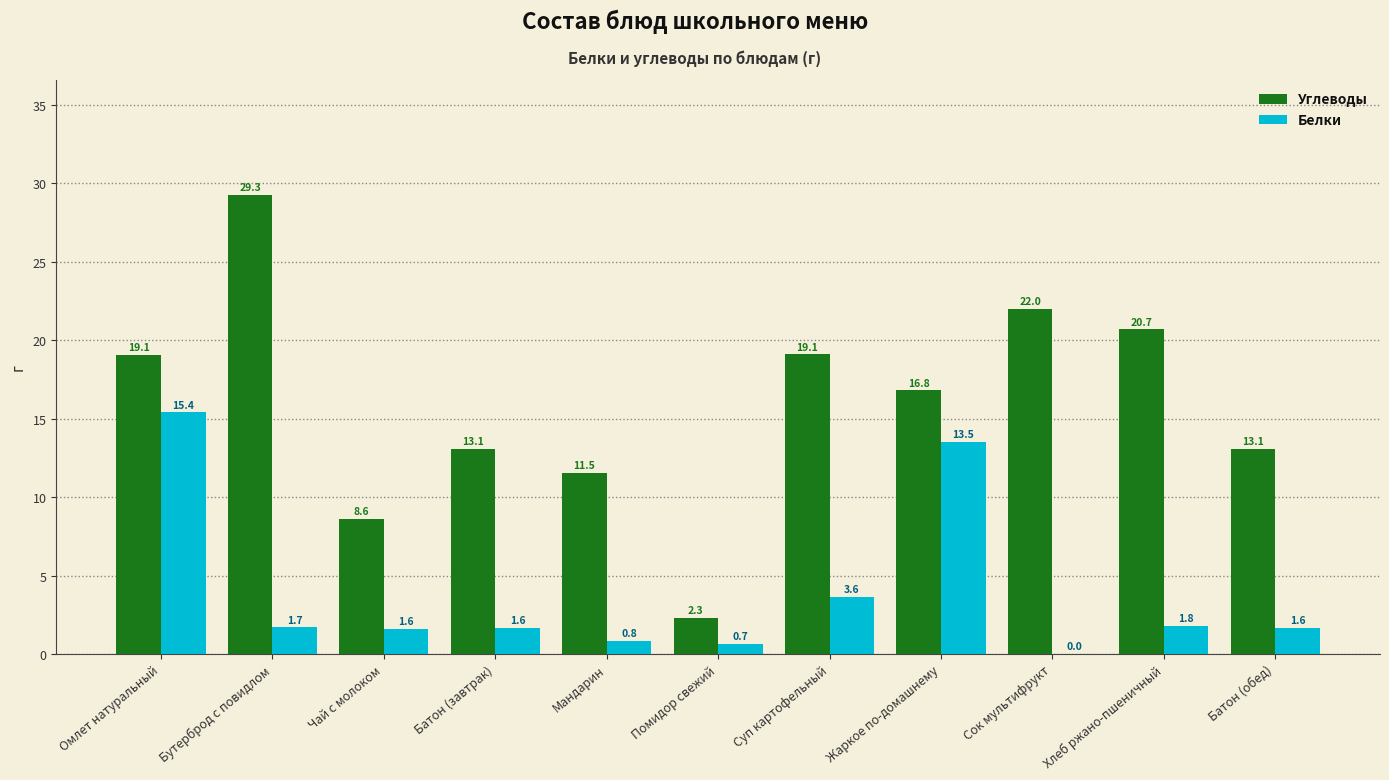

What is the sum of all Углеводы values?

175.6